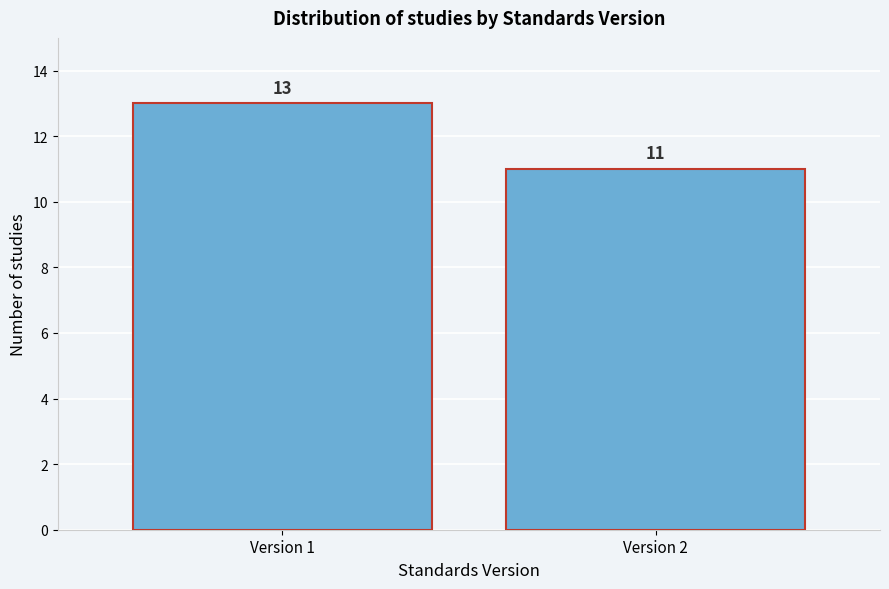

Reading left to right, list all the values displayed in this chart.

Version 1=13	Version 2=11